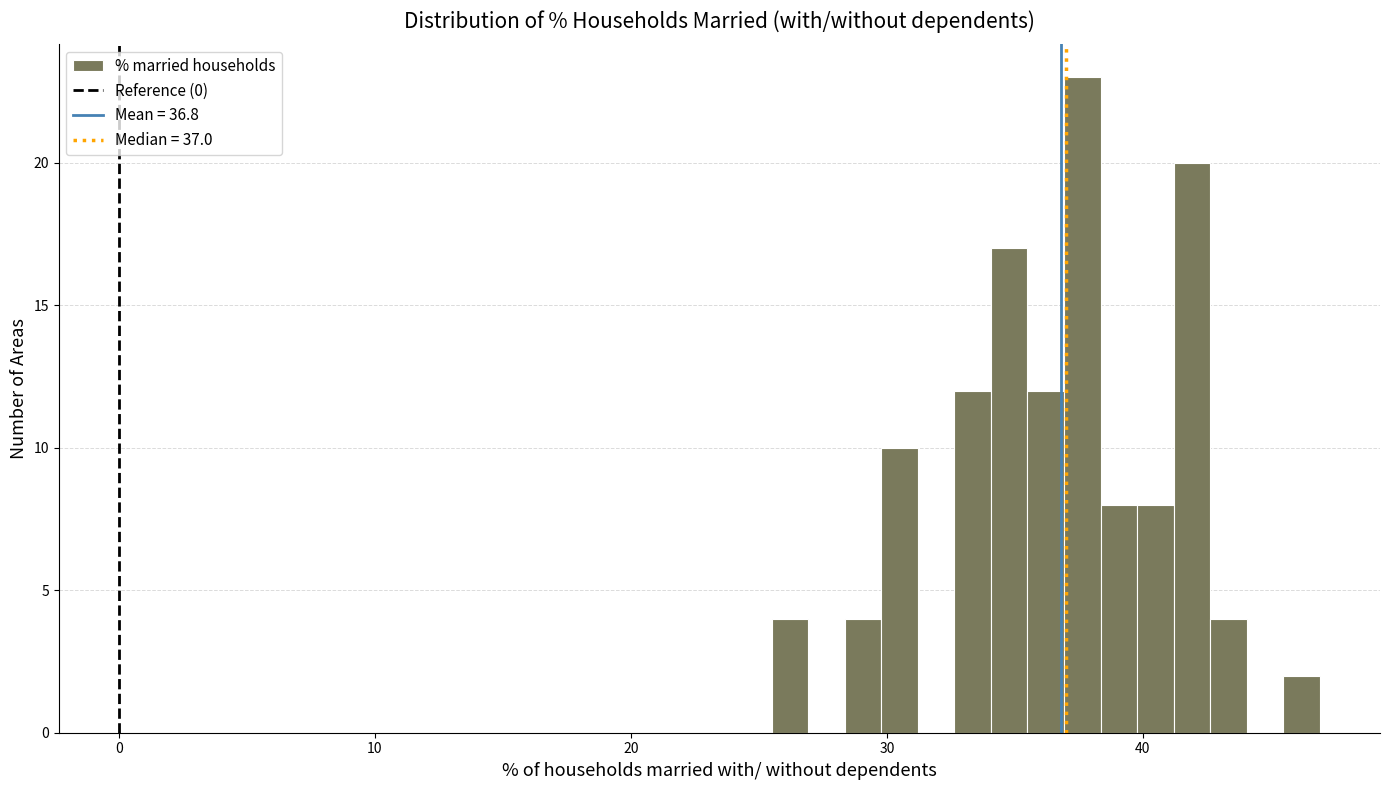

Around what value on the x-axis is the tallest bar? Give the approximate position of its centre, as read against the axis.

38